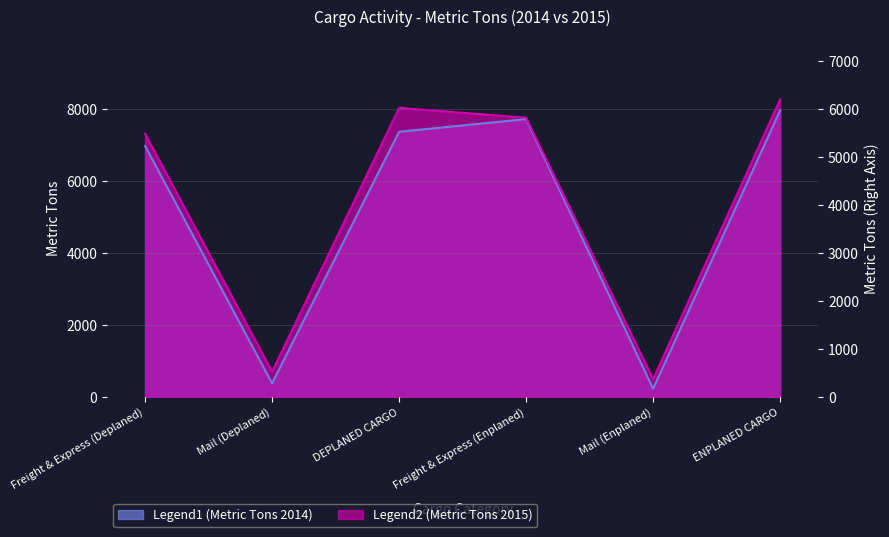

What position from the right is Freight & Express (Deplaned)?

6